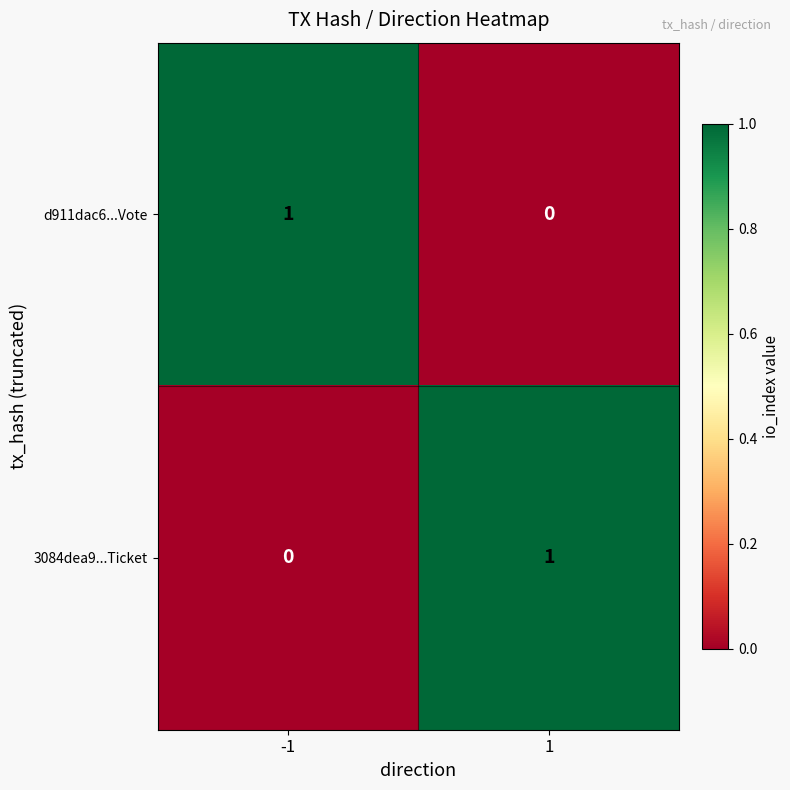

The d911dac6...Vote series shows 0 at 1. True or false?

True